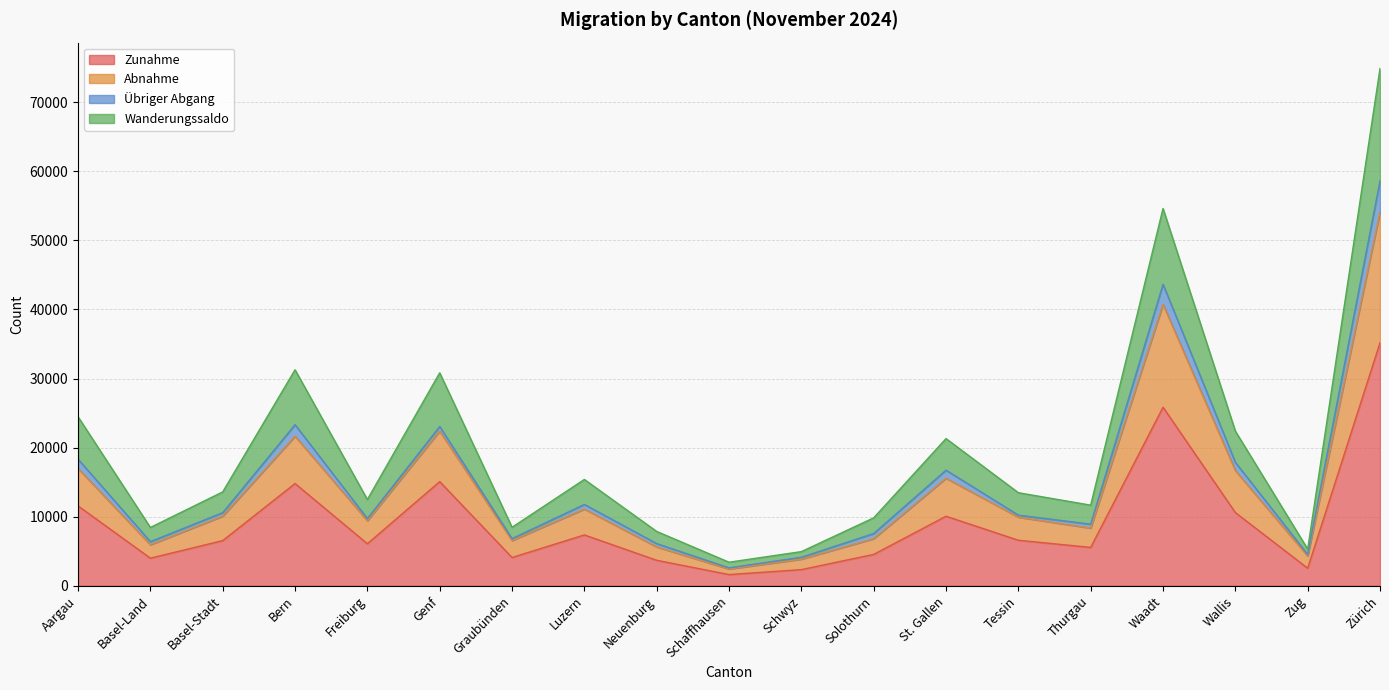

Is the value of Abnahme at Waadt greater than the value of Wanderungssaldo at Luzern?

Yes